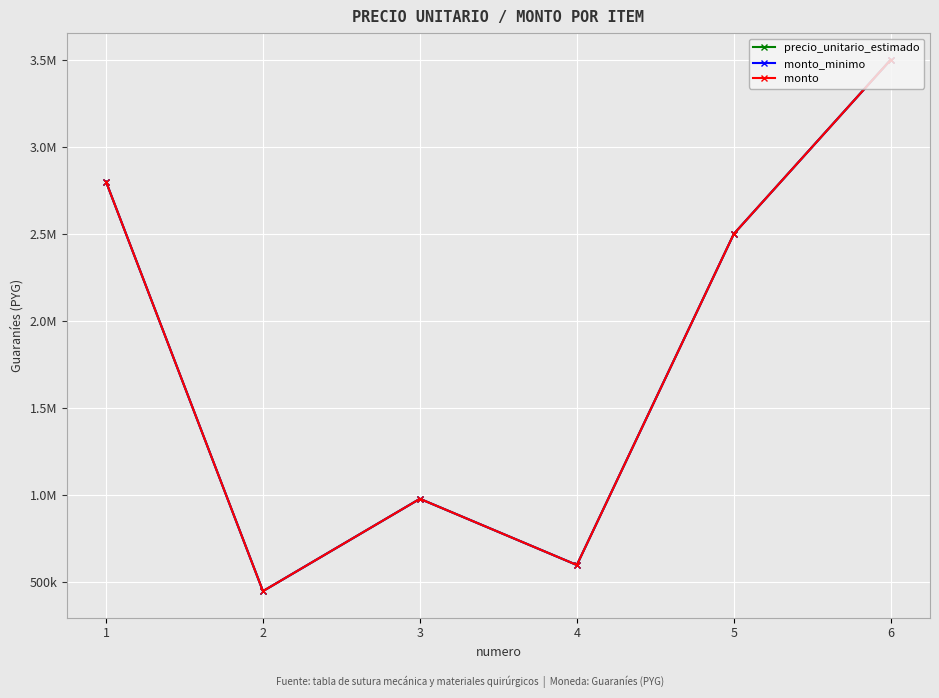

Is this an area chart (filled region under the line)?

No